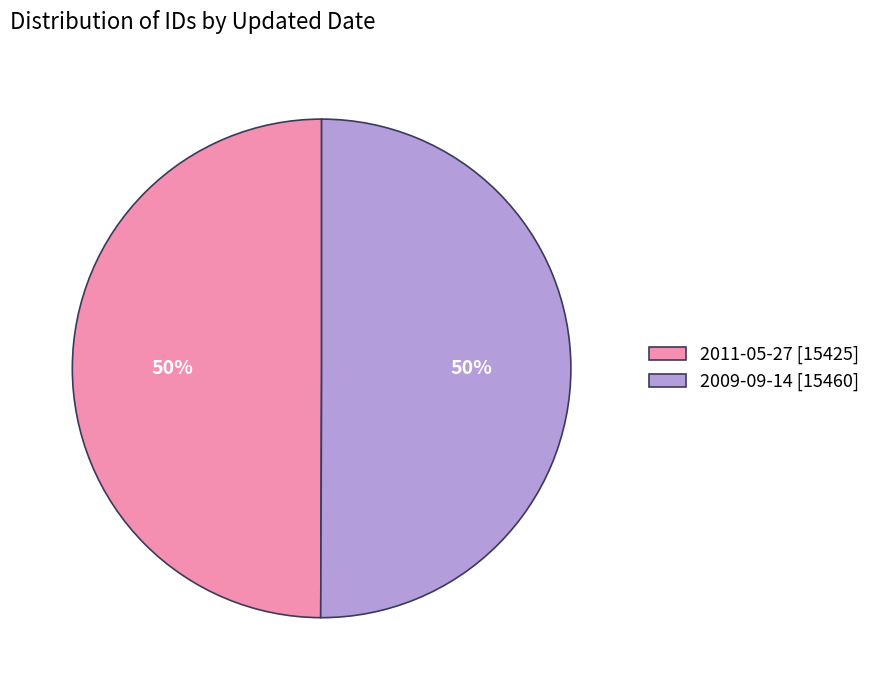

The 2009-09-14 slice represents 50% of the pie. True or false?

True